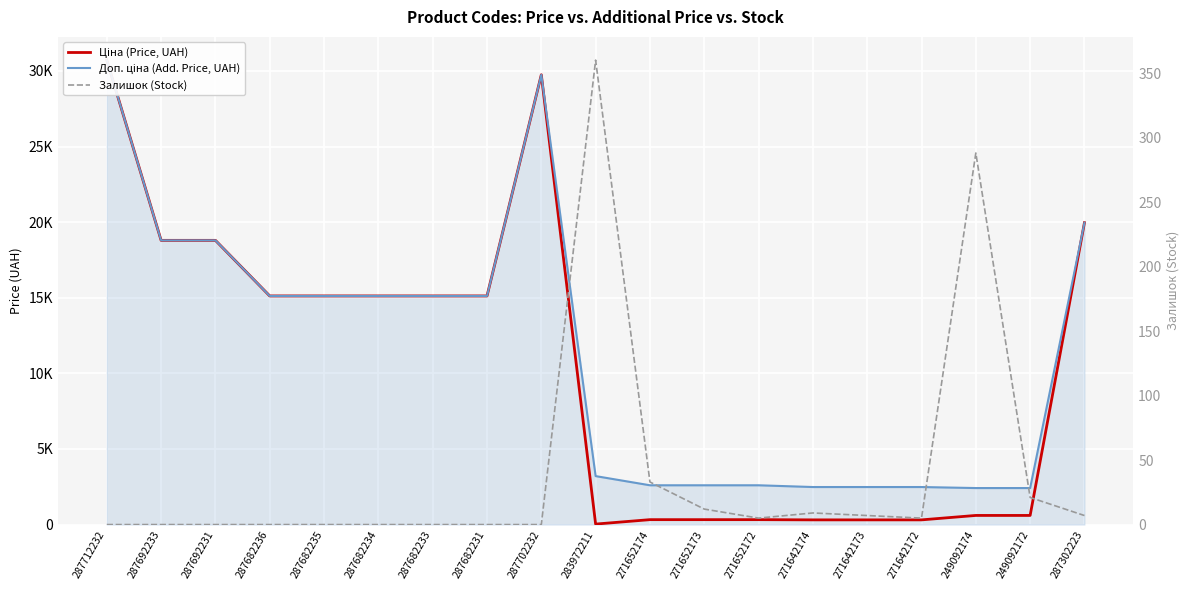

Between 271642174 and 271652172, which is larger?

271652172